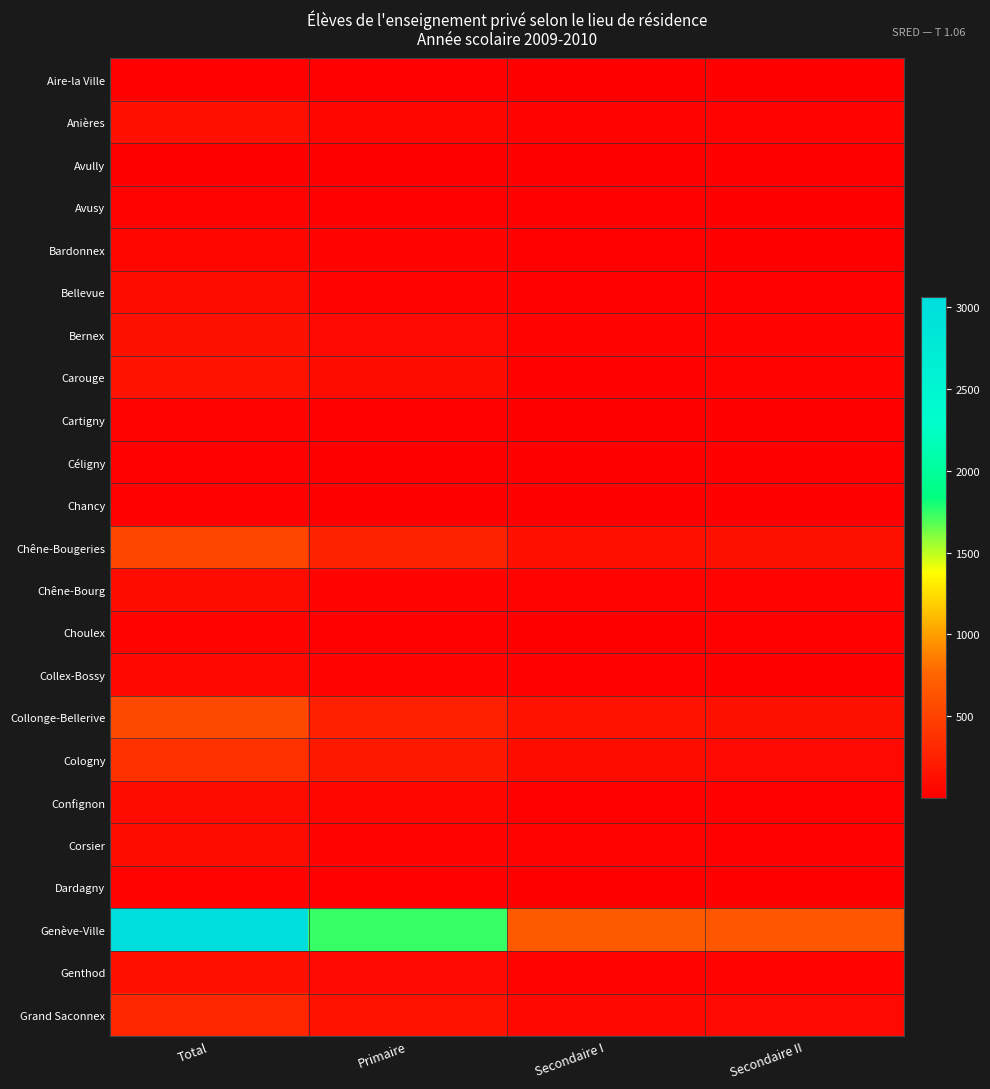

How many data points does each series have?

4